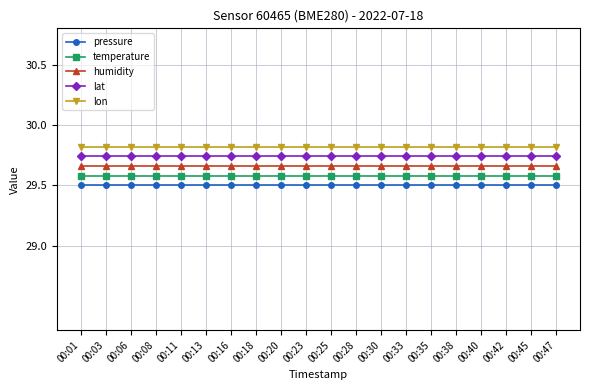

What is the difference between the highest and lowest values at 00:03?

0.3